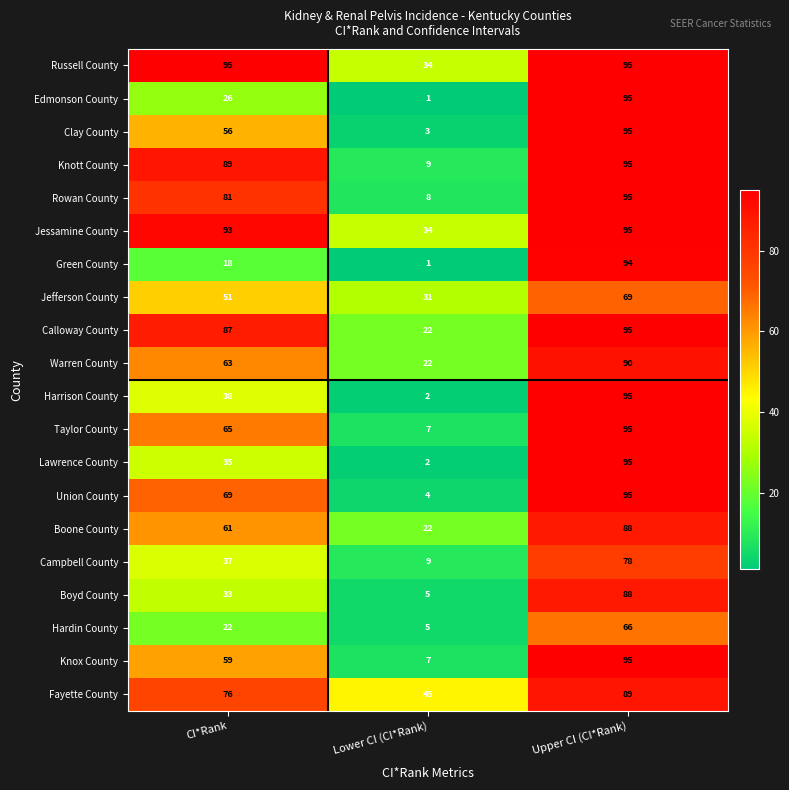

Count the number of data series in this chart.

20